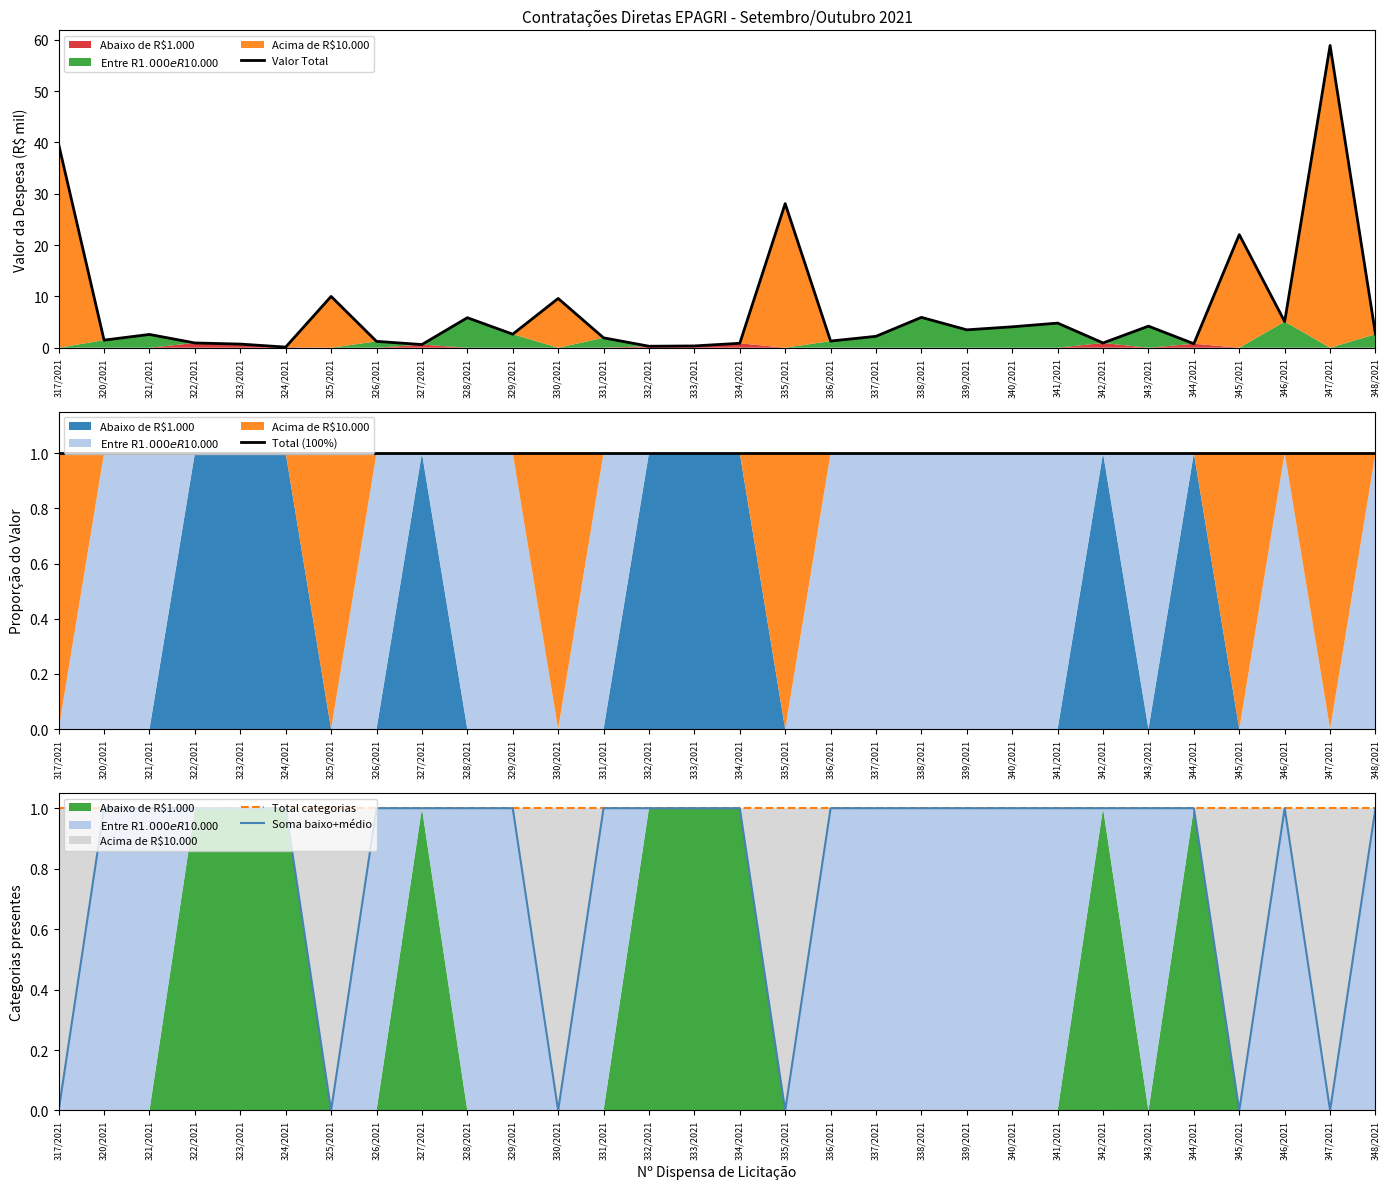

True or false: Soma baixo+médio and Valor Total intersect in this chart.

True